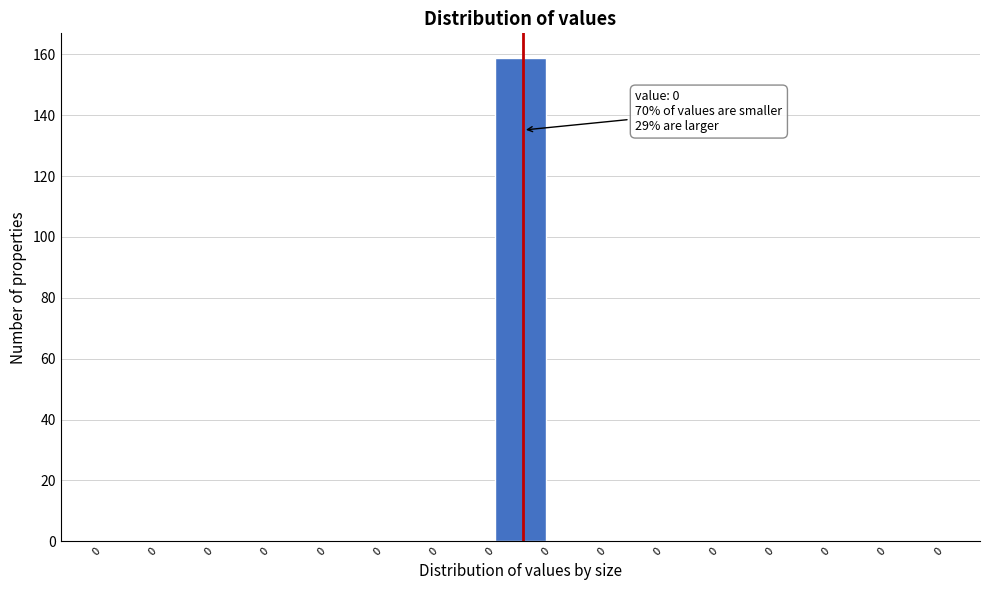

How many series are shown in this chart?

1